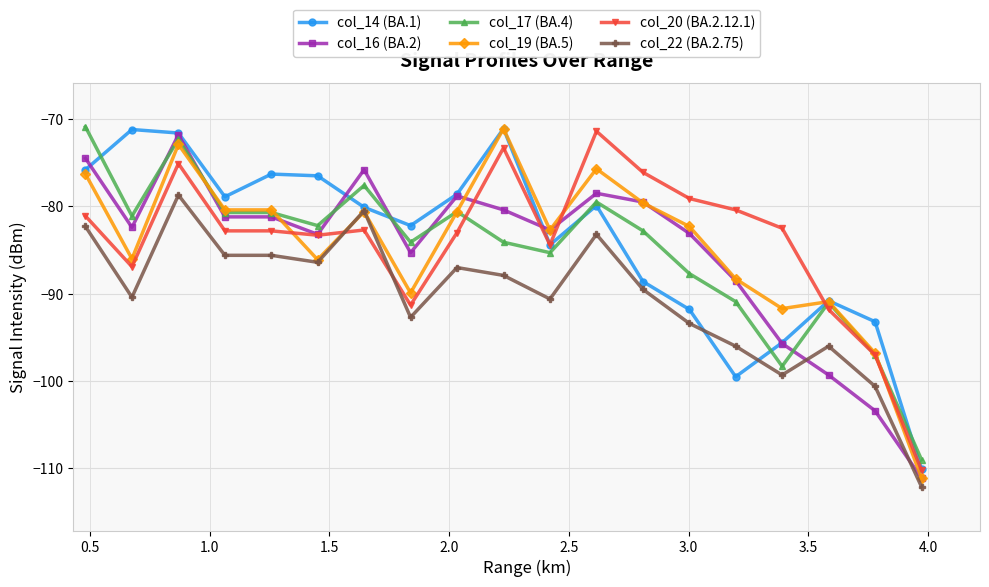

What is the highest value of the col_19 (BA.5) series?

-71.1